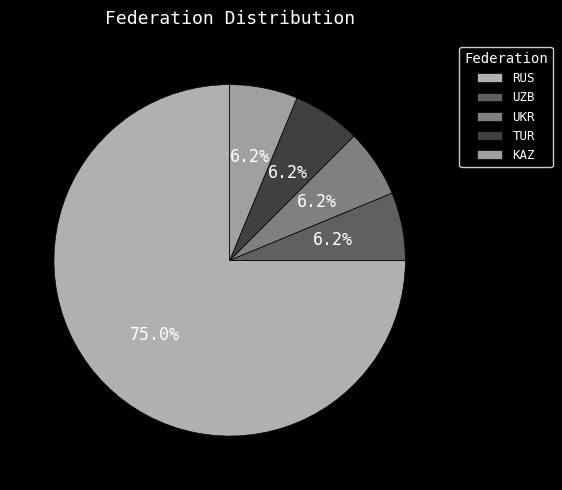

Is there any slice that represents more than half of the pie?

Yes